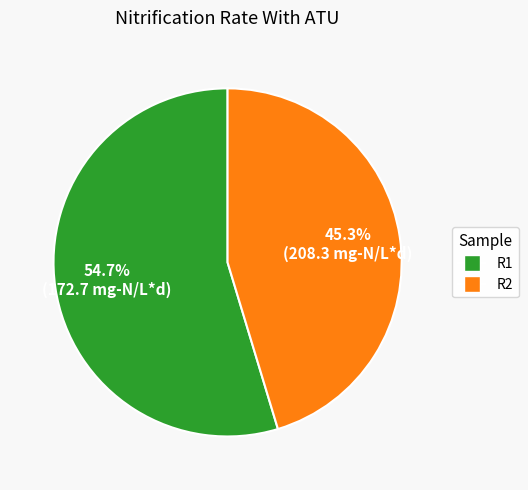

Is it true that R2 is 33% of the pie?

False